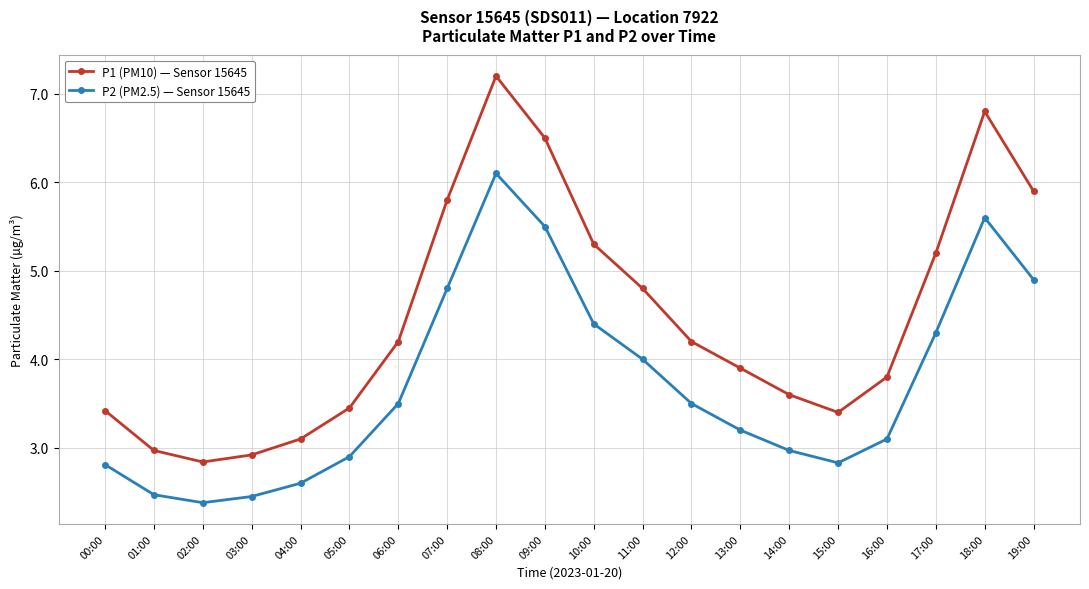

What is the label of the 16th point from the right?

04:00